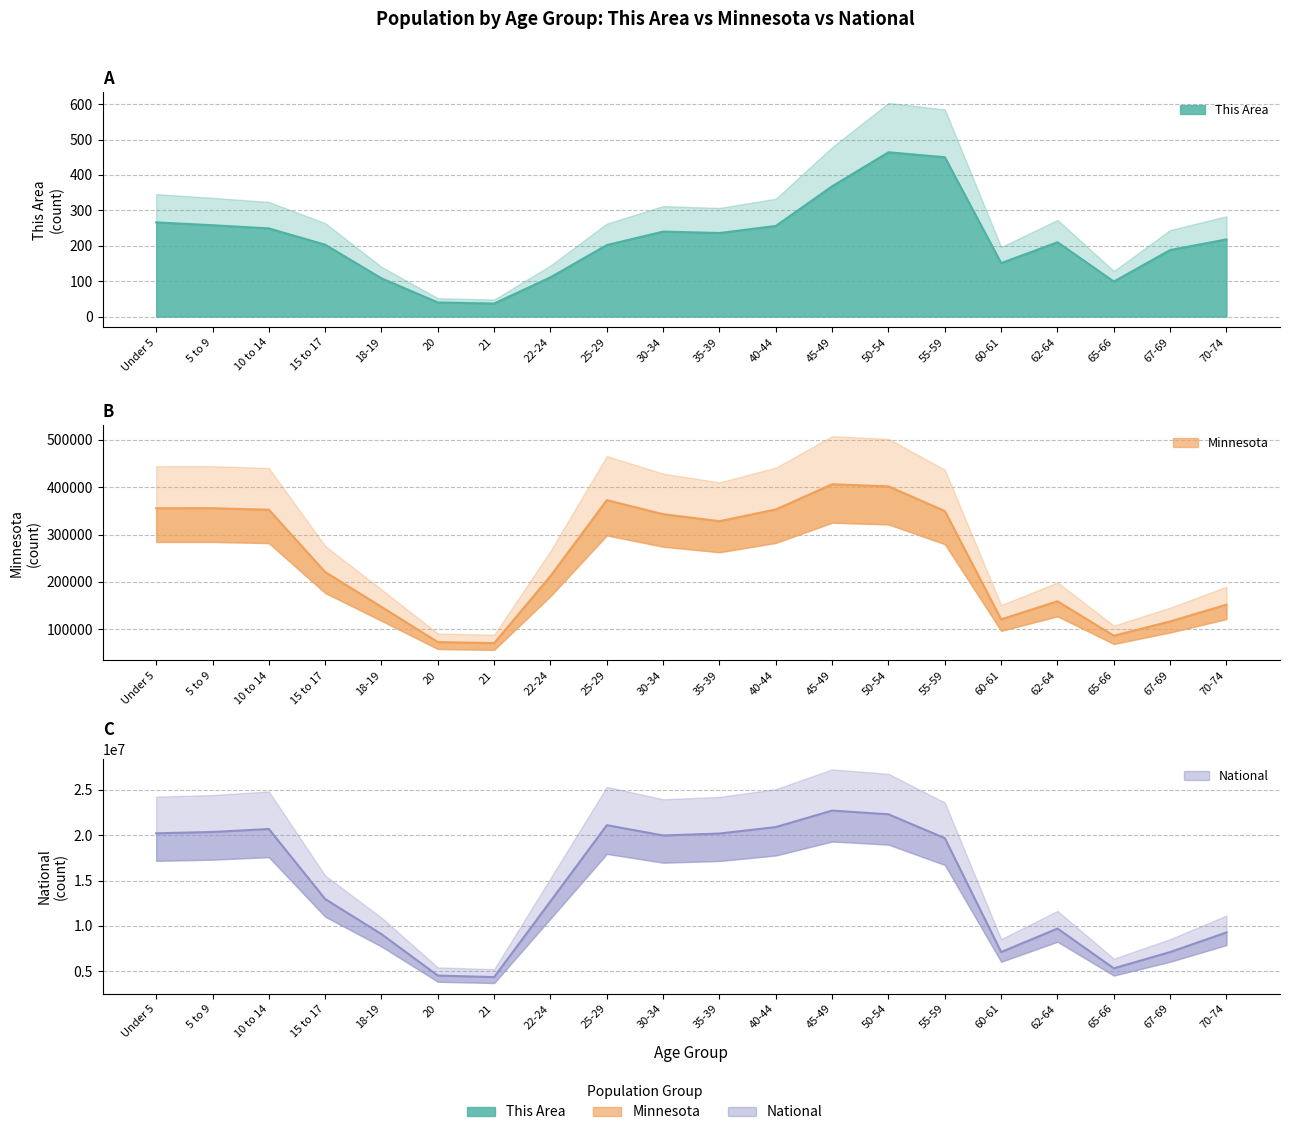

True or false: This Area has a value of 387 at 10 to 14.

False